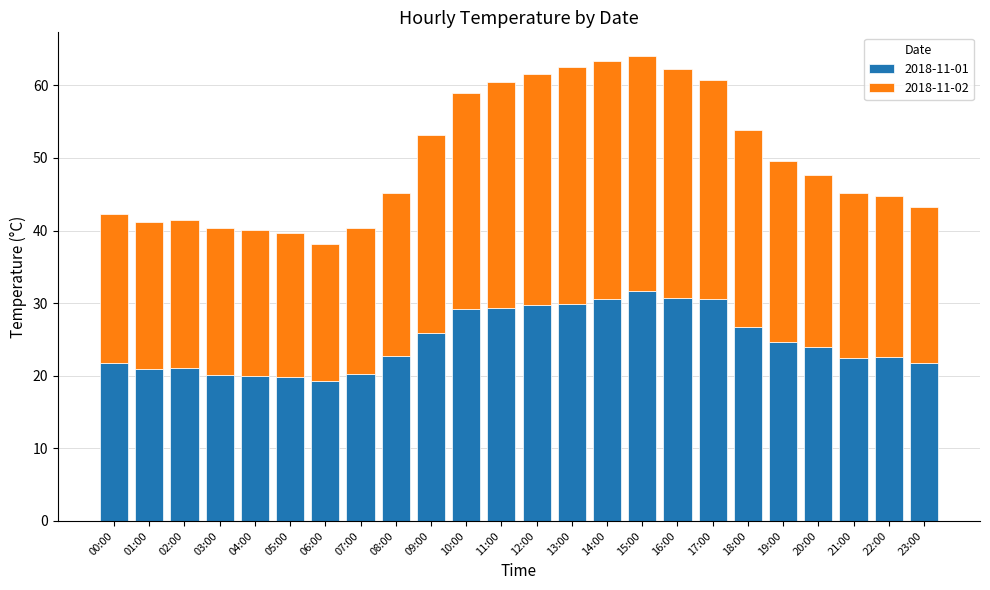

What is the difference between the maximum and minimum values in the 2018-11-01 series?

12.4